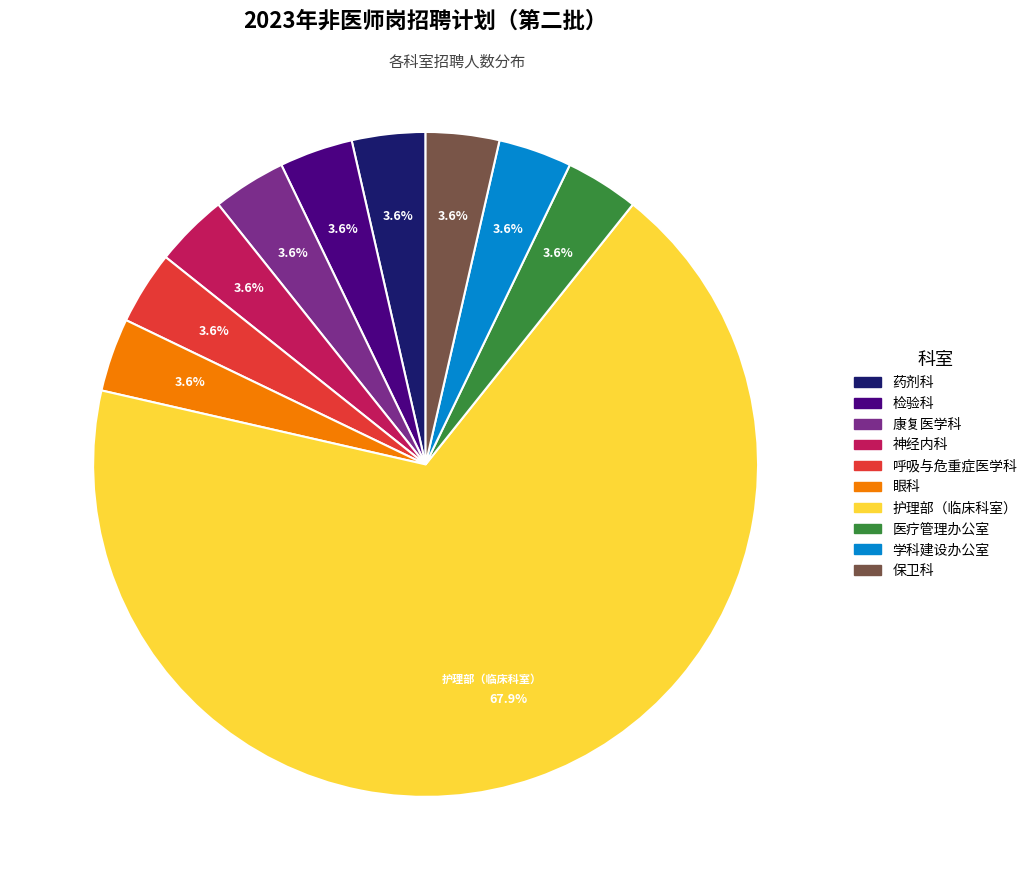

Is there any slice that represents more than half of the pie?

Yes